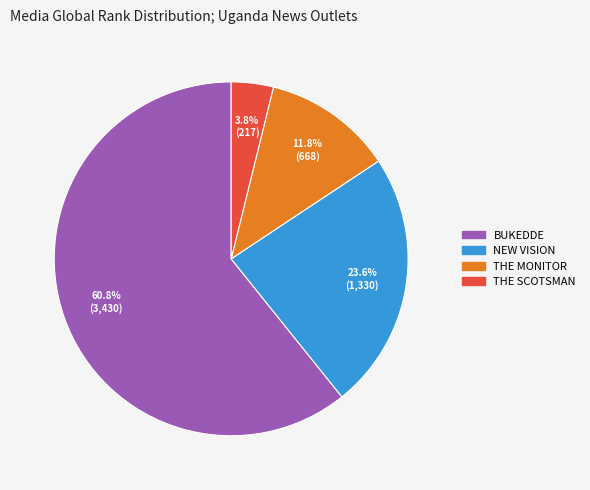

What is the smallest slice in the pie chart?

THE SCOTSMAN